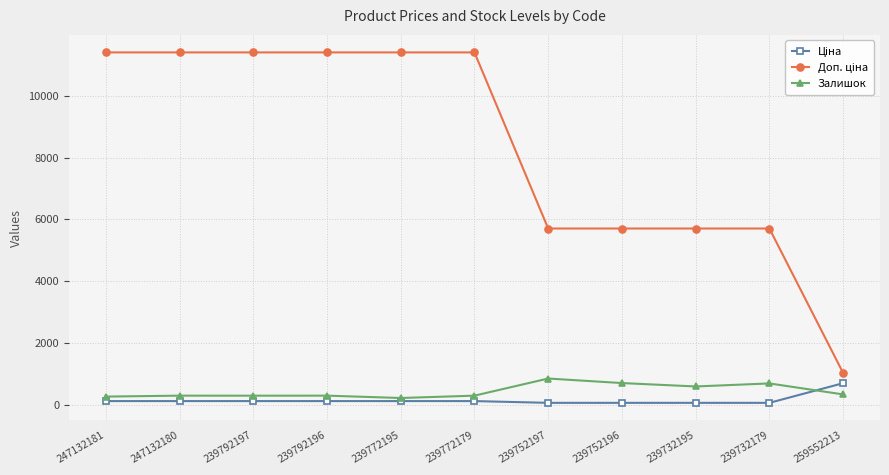

What is the maximum value shown in the chart?

11410.0